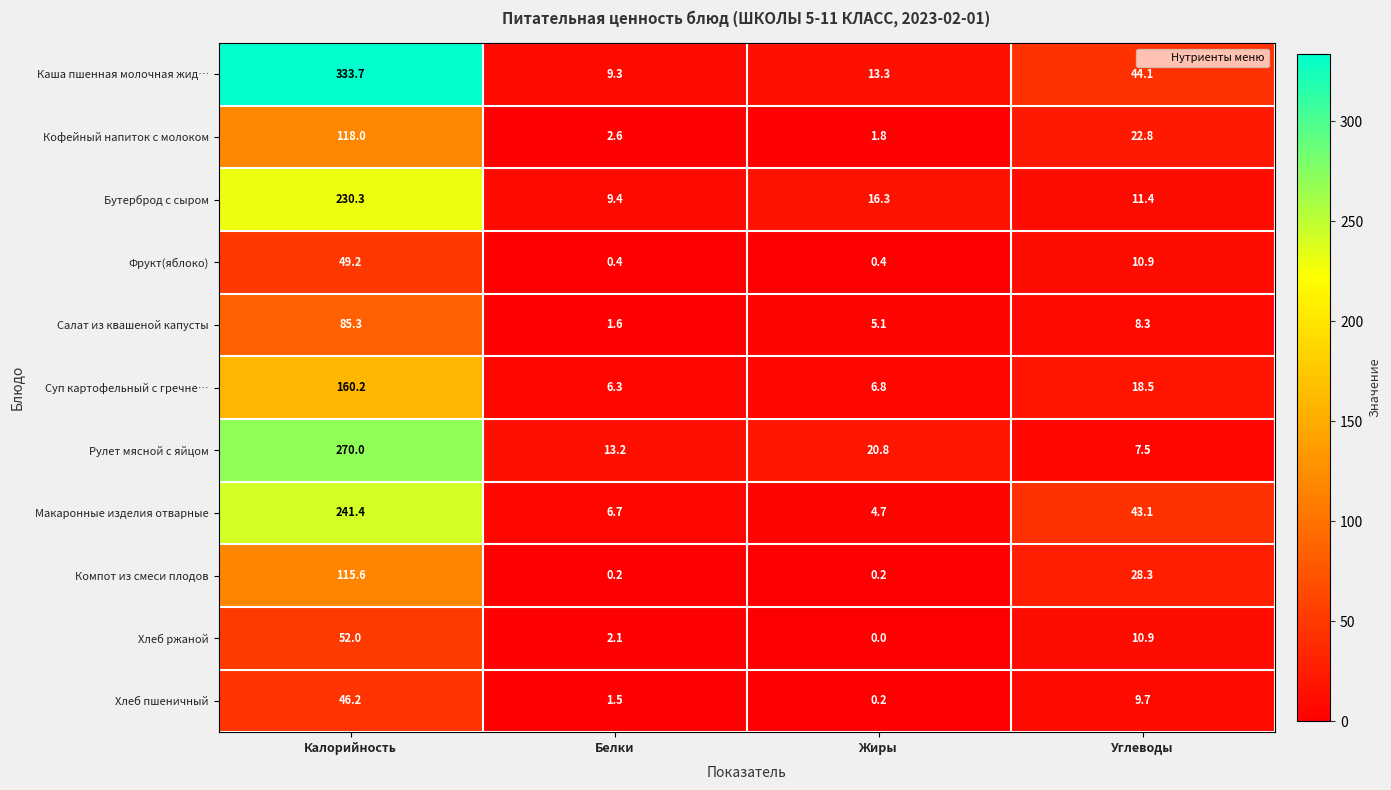

Is it true that Рулет мясной с яйцом equals 385.4 at Калорийность?

False